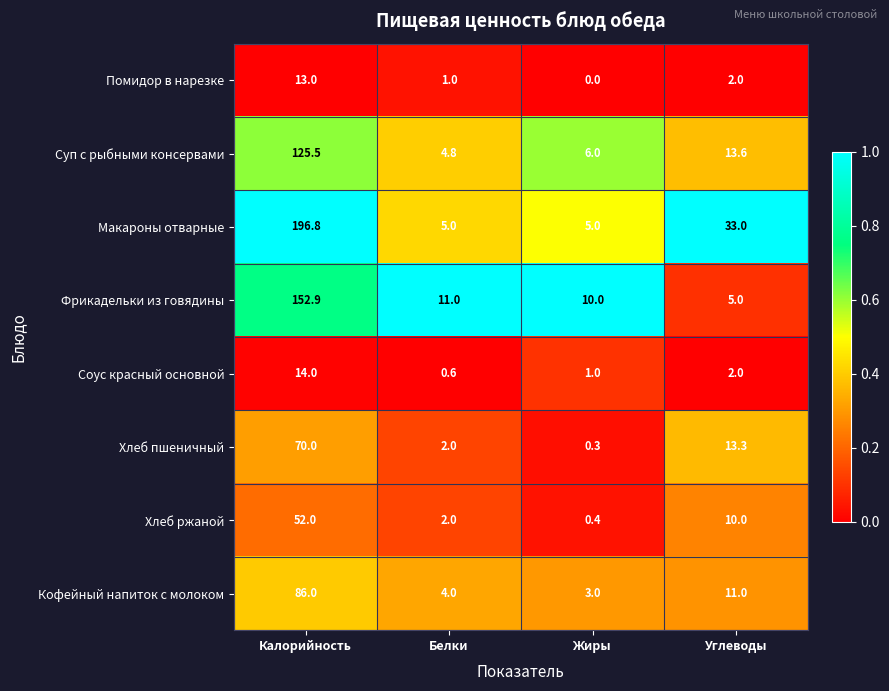

List the series in order of their peak value, highest first.

Макароны отварные, Фрикадельки из говядины, Суп с рыбными консервами, Кофейный напиток с молоком, Хлеб пшеничный, Хлеб ржаной, Соус красный основной, Помидор в нарезке